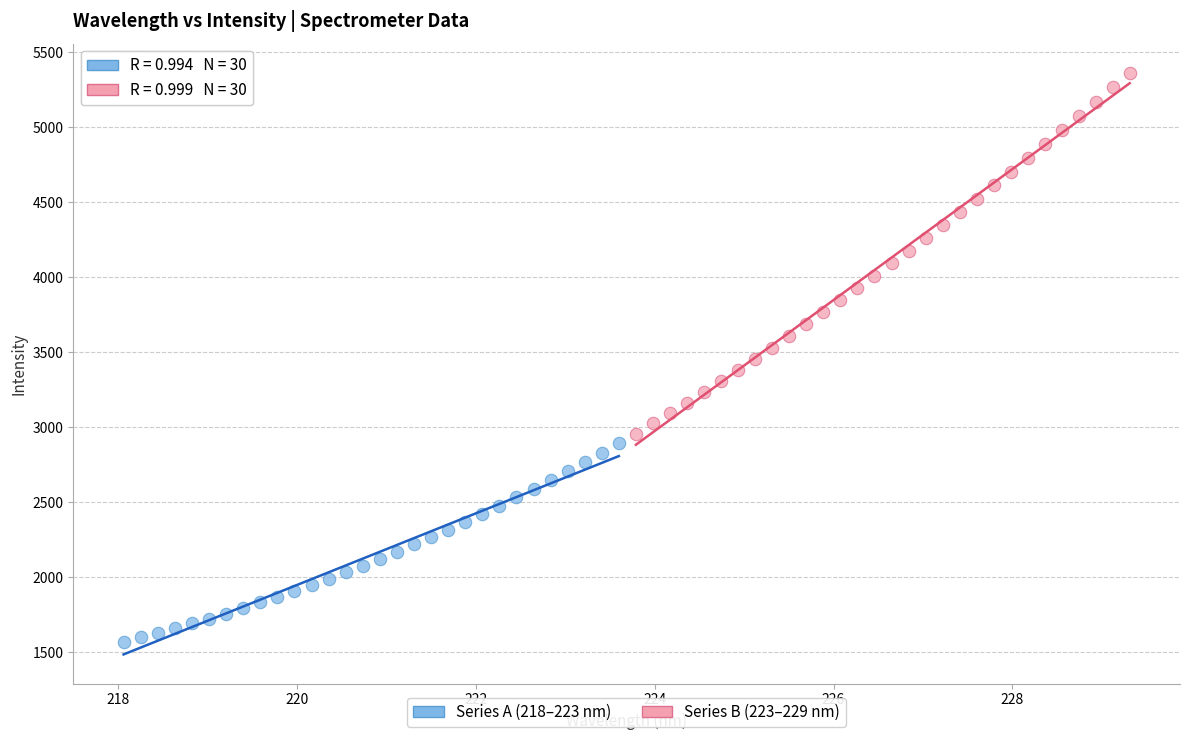

Which series reaches the minimum Y coordinate?

Series A (218–223 nm)